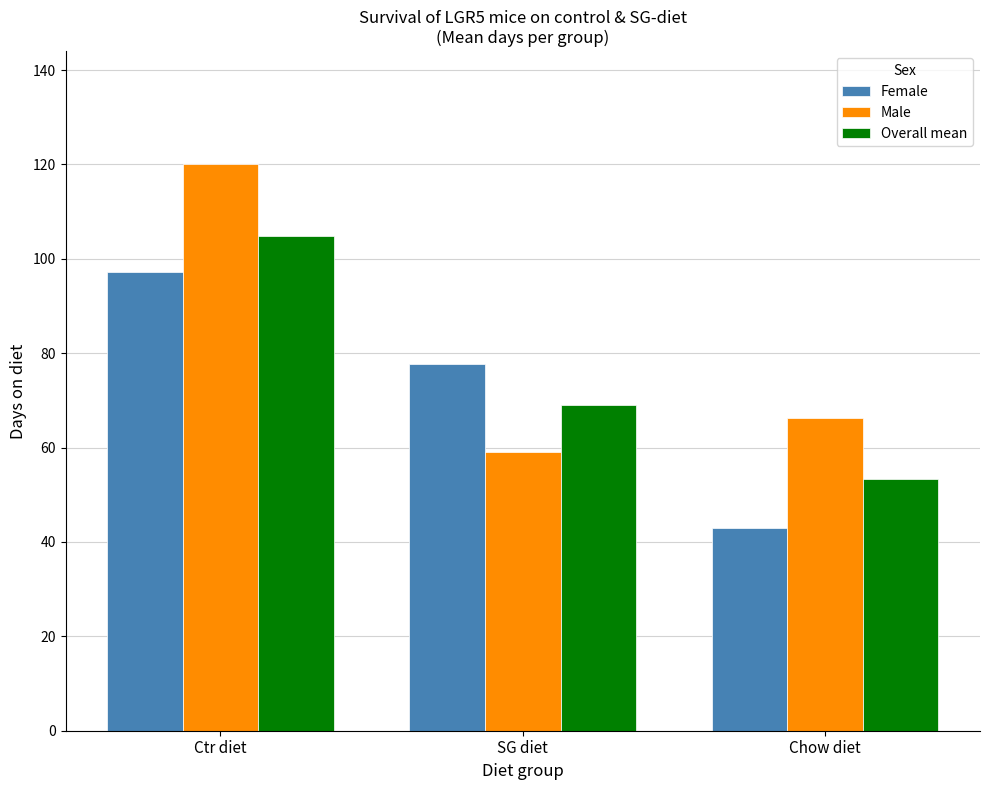

At how many categories does at least one series exceed 100?

1